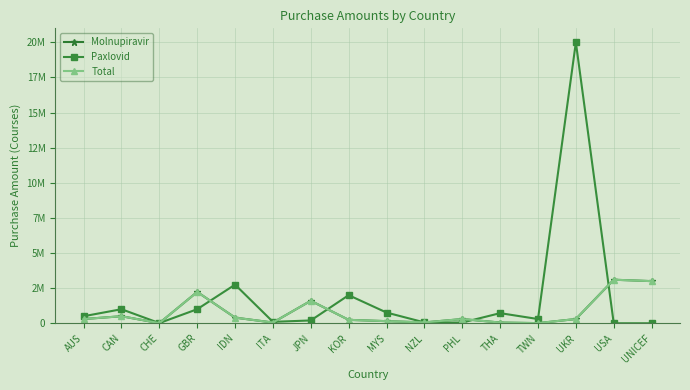

What is the maximum value shown in the chart?

20000000